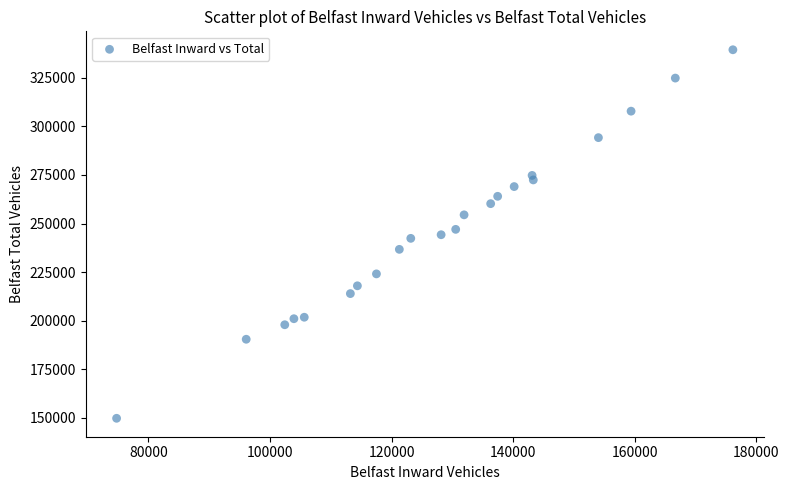

What is the range of X values (max minus min)?

101427.6